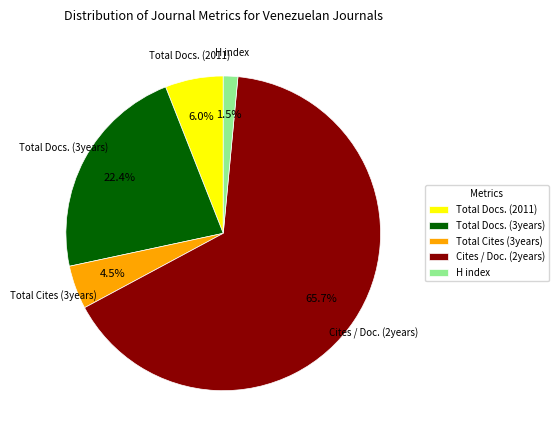

Rank the categories by value from lowest to highest.

H index, Total Cites (3years), Total Docs. (2011), Total Docs. (3years), Cites / Doc. (2years)